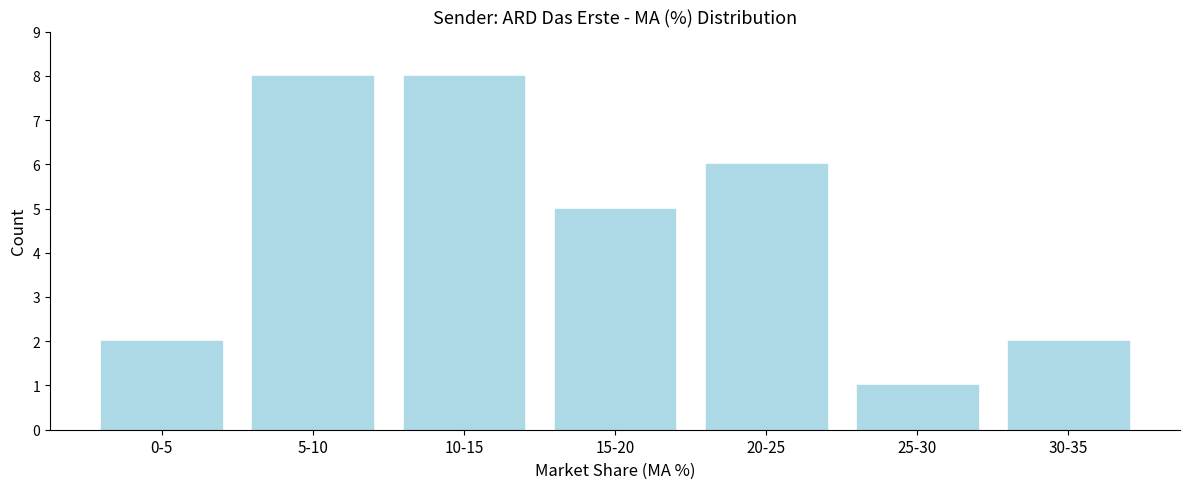

Reading right to left, list all the values displayed in this chart.

30-35=2	25-30=1	20-25=6	15-20=5	10-15=8	5-10=8	0-5=2